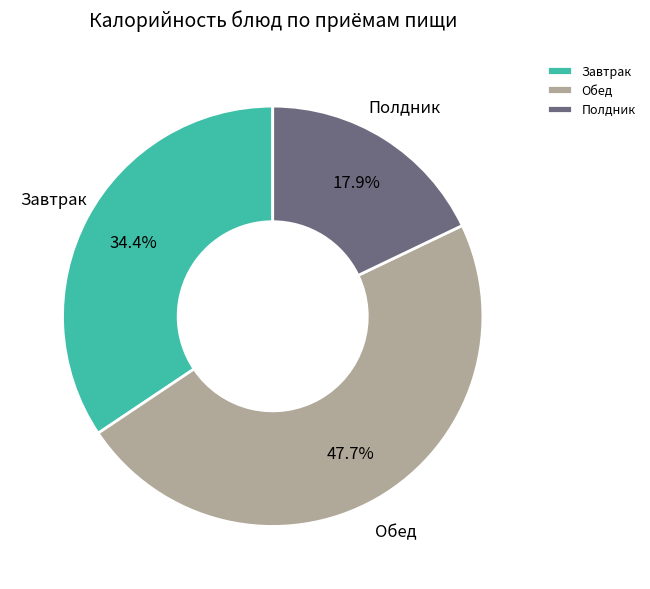

Is the sum of Полдник and Завтрак greater than half?

Yes